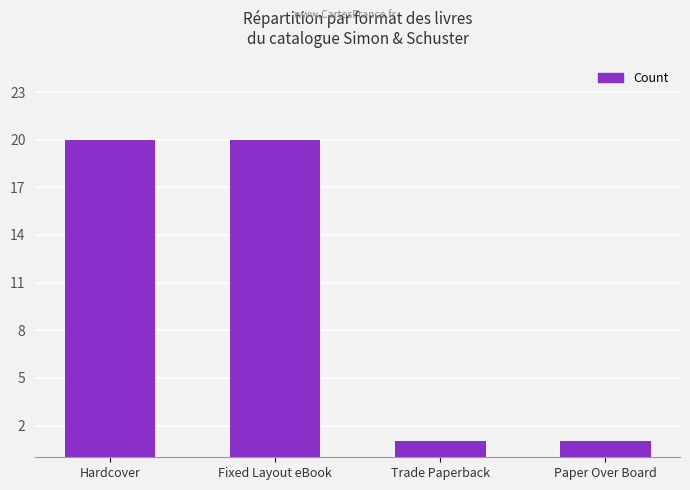

What is the value of the 1st bar from the left?

20